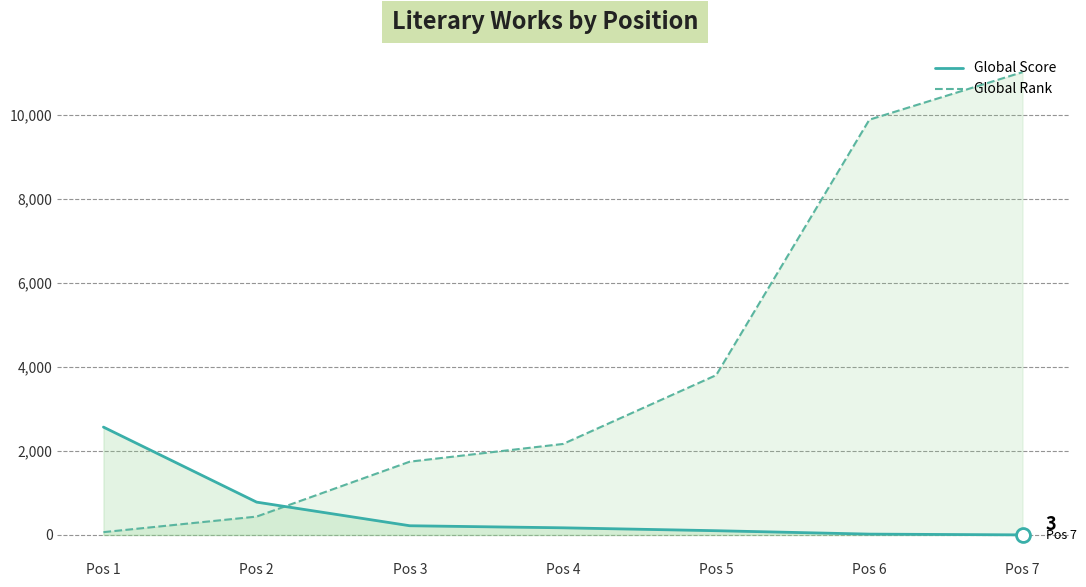

What is the lowest value of the Global Rank series?

68